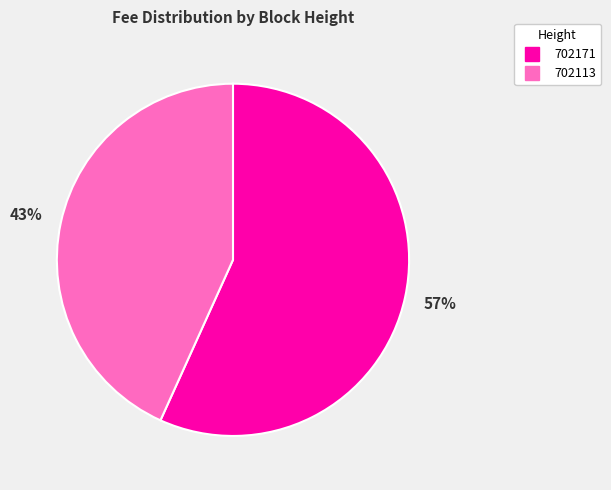

Which slice is the smallest?

702113